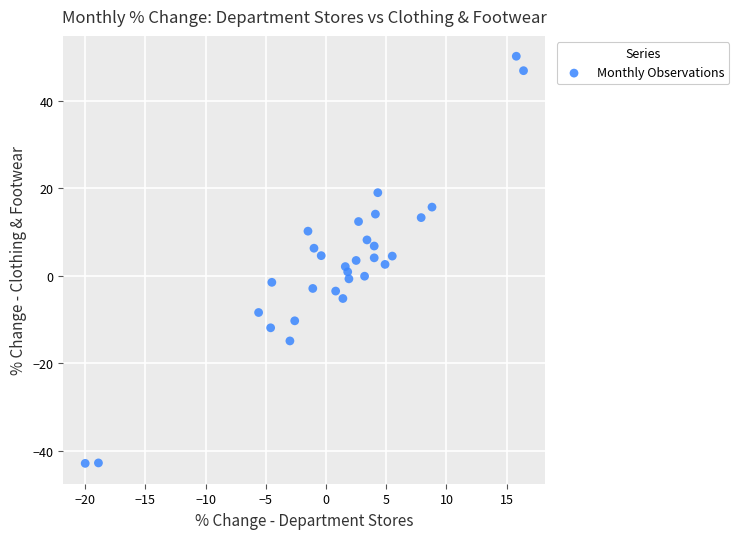

What is the range of Y values (max minus min)?

93.1